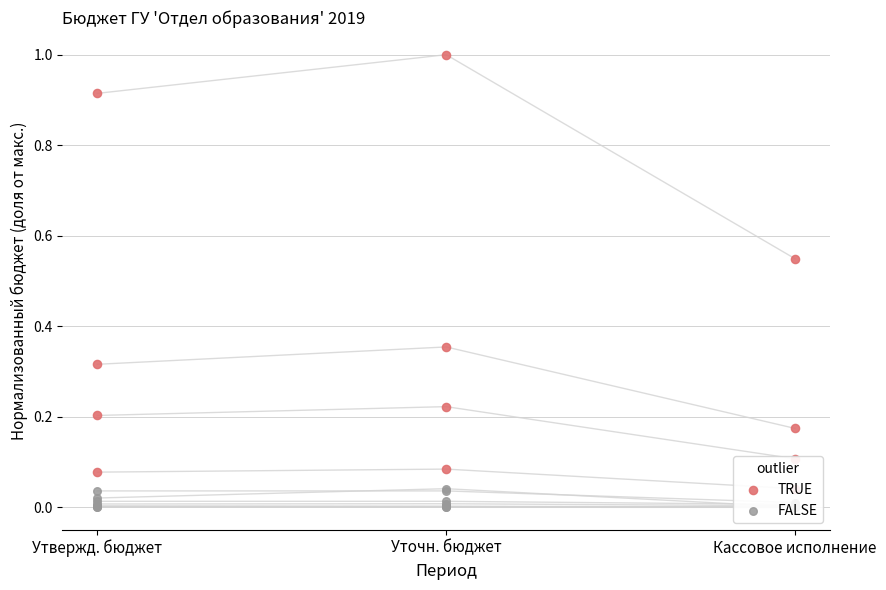

Is the value of FALSE at Кассовое исполнение greater than the value of TRUE at Уточн. бюджет?

No